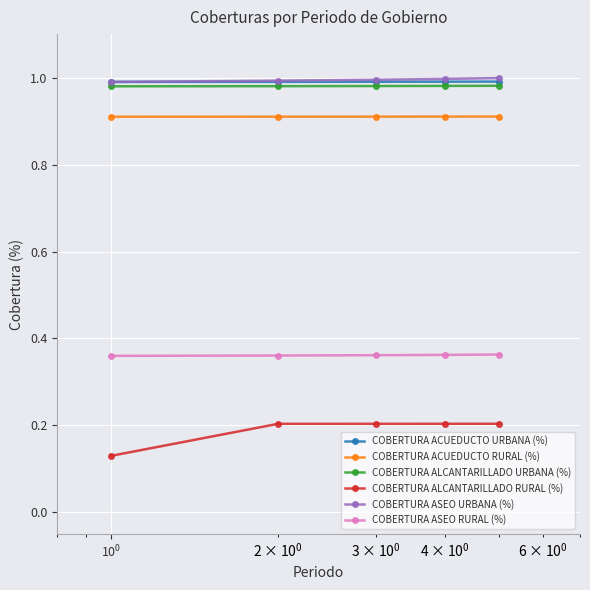

Which series has the widest spread of values?

COBERTURA ALCANTARILLADO RURAL (%)